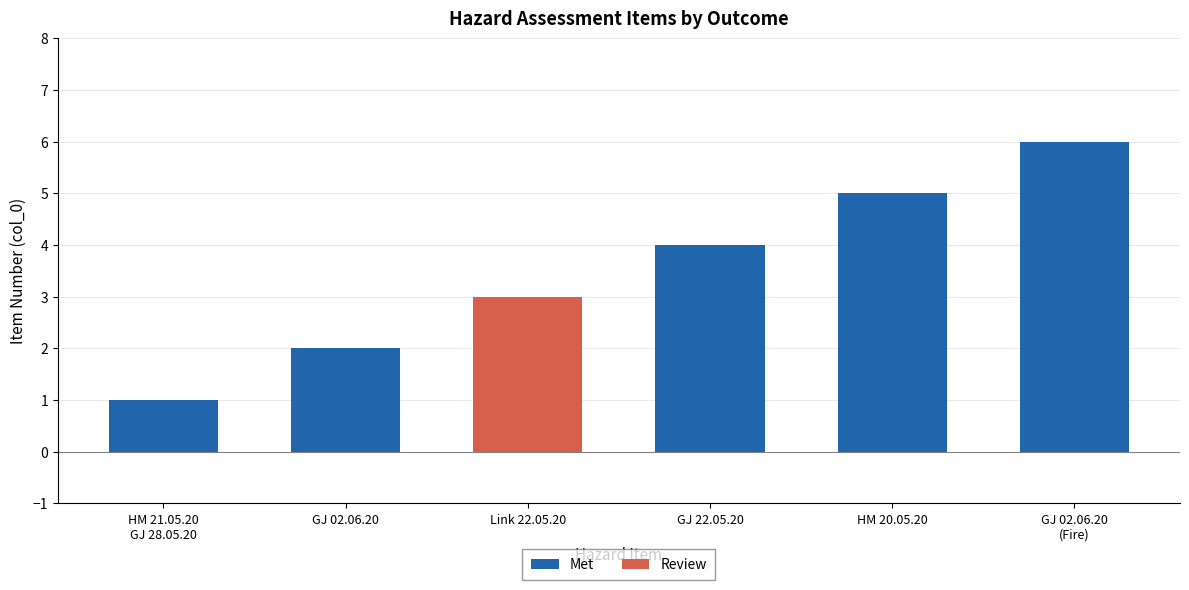

The value at GJ 02.06.20 (Fire) is 10. True or false?

False